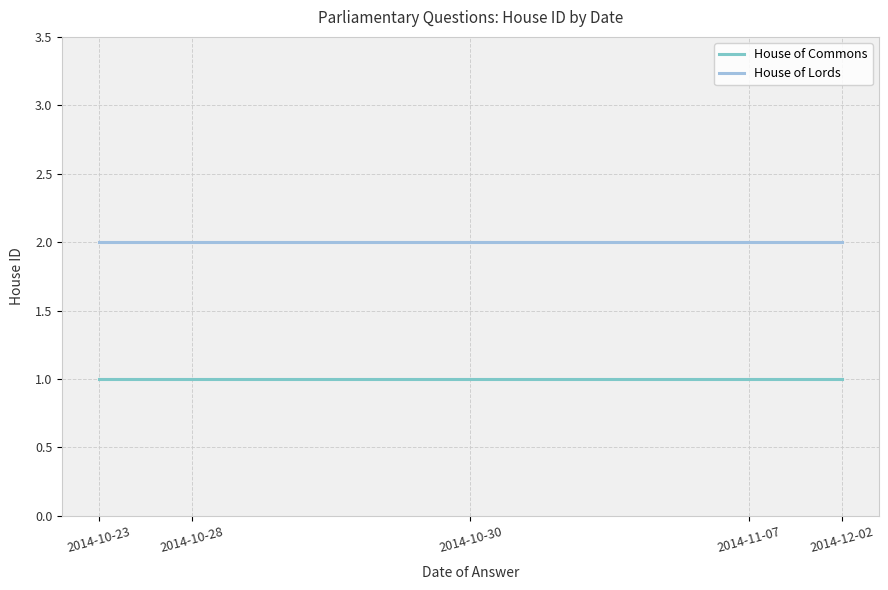

List the series in order of their peak value, lowest first.

House of Commons, House of Lords